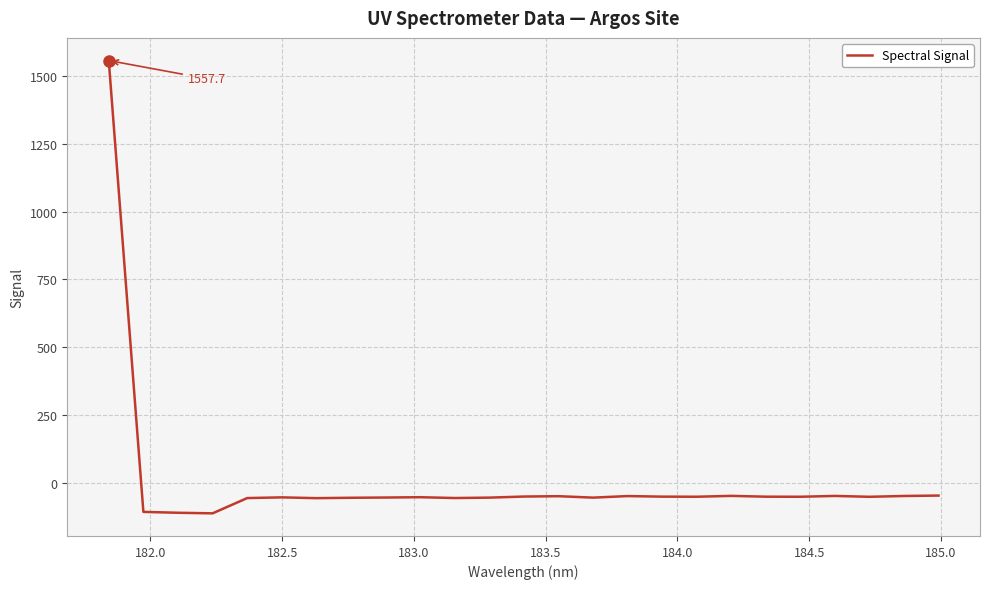

What is the greatest value displayed?

1557.7